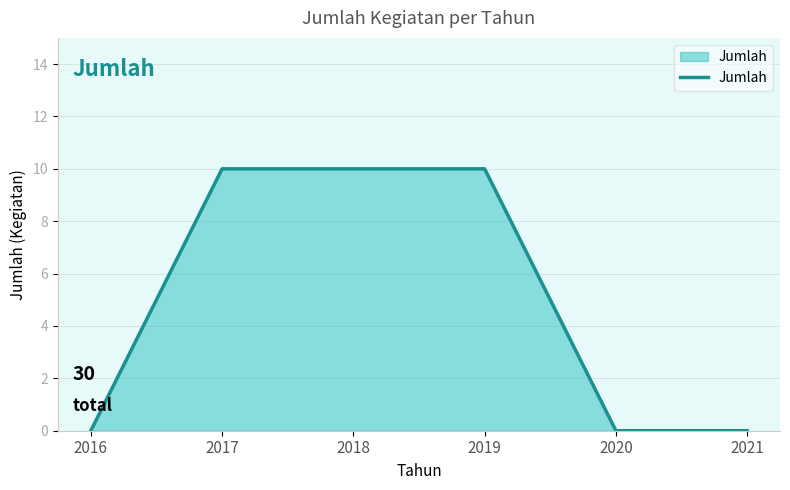

What is the average value?

5